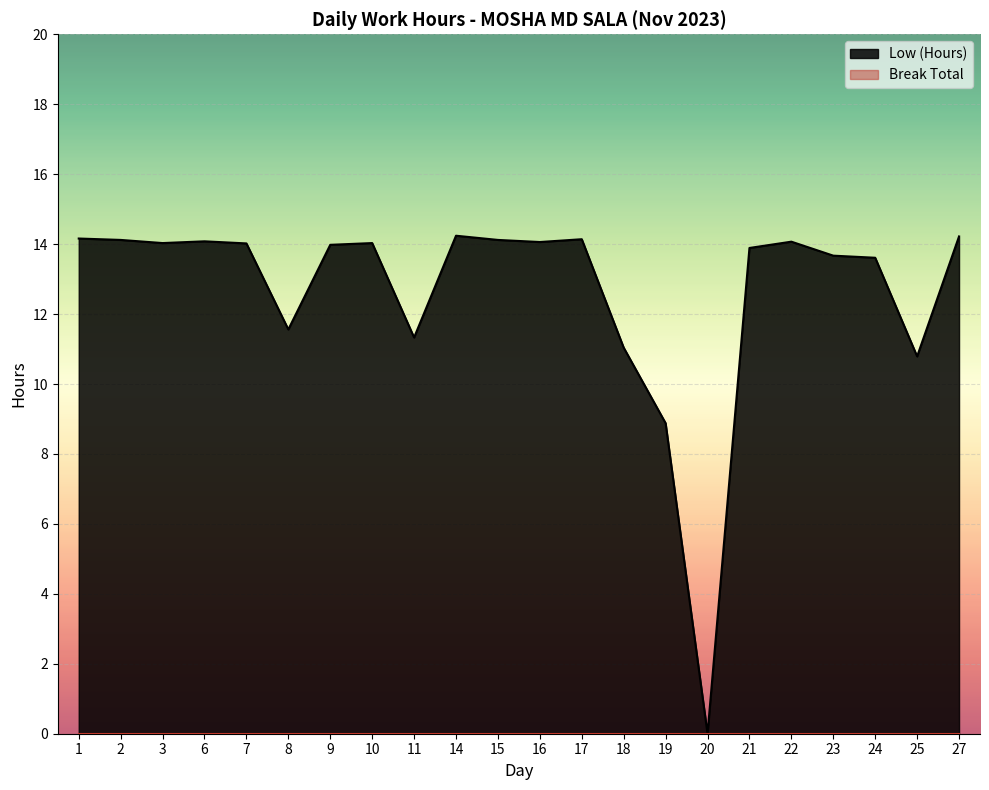

Is it true that the value at 17 is 14.1?

True